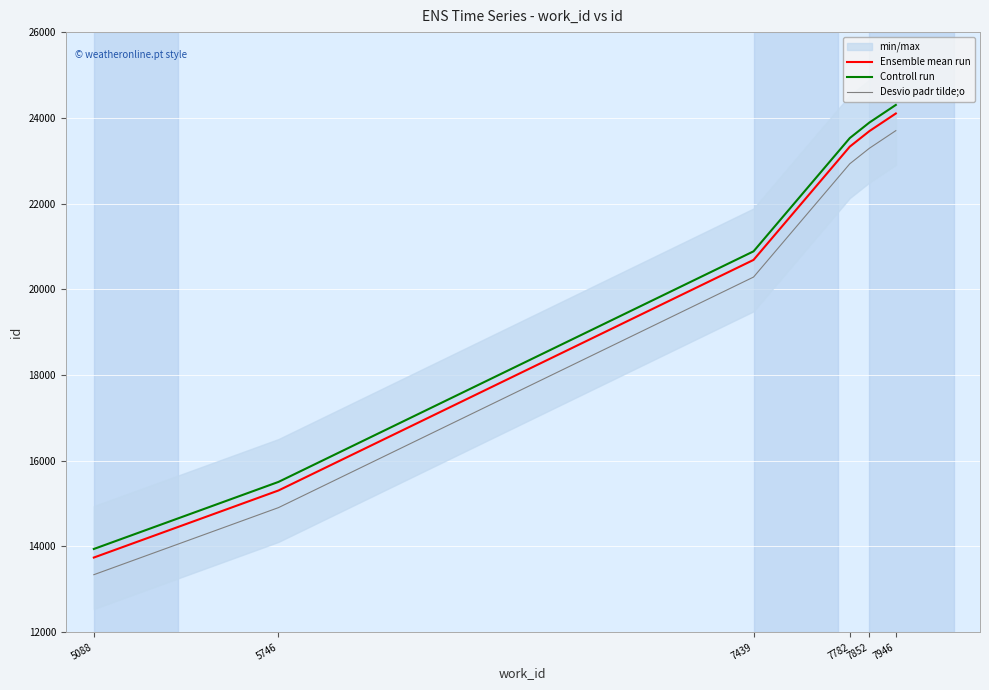

The Controll run series shows 24553 at 5746. True or false?

False